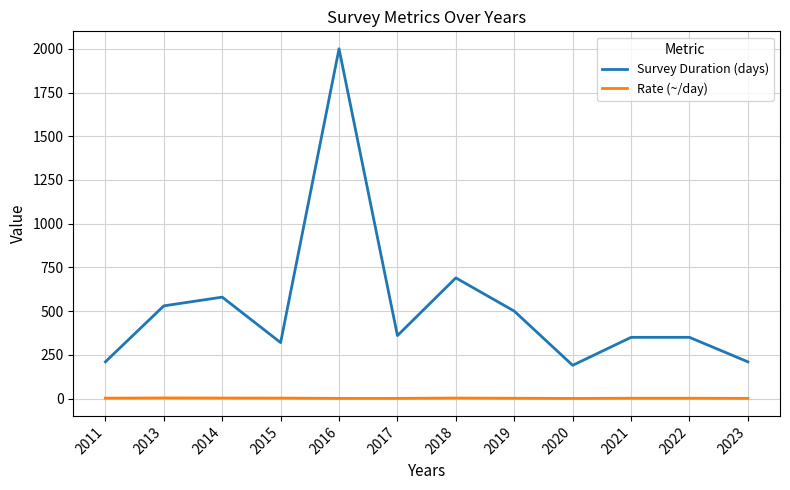

What is the total value across all series at 2021?

351.8